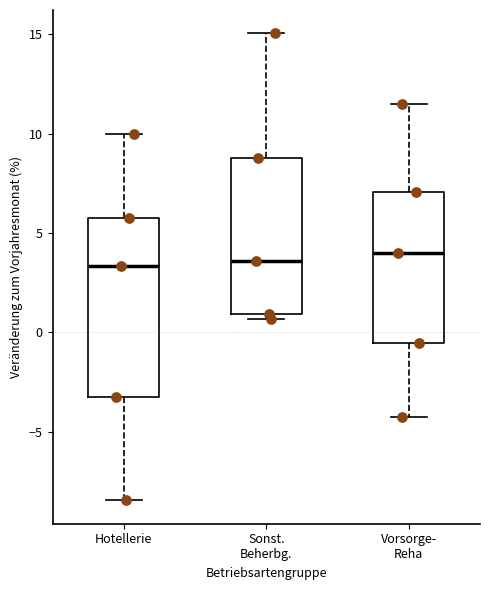

Reading left to right, read every box against the y-axis: the position of its median line, the range the box covers, and the ends of its whiskers. The values are not printed on the chart, so give them approximately, as read against the axis.

Hotellerie: median 3.5, box -3.0 to 6.0, whiskers -8.5 to 10.0
Sonst. Beherbg.: median 3.5, box 1.0 to 9.0, whiskers 0.5 to 15.0
Vorsorge- Reha: median 4.0, box -0.5 to 7.0, whiskers -4.5 to 11.5